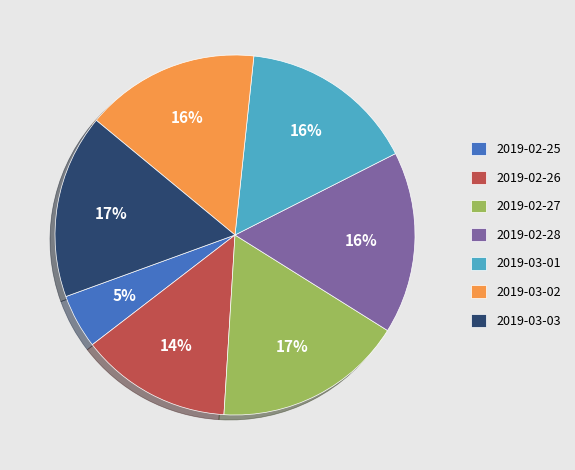

To the nearest percent, what is the difference between the largest and smallest slice percentages?

12%